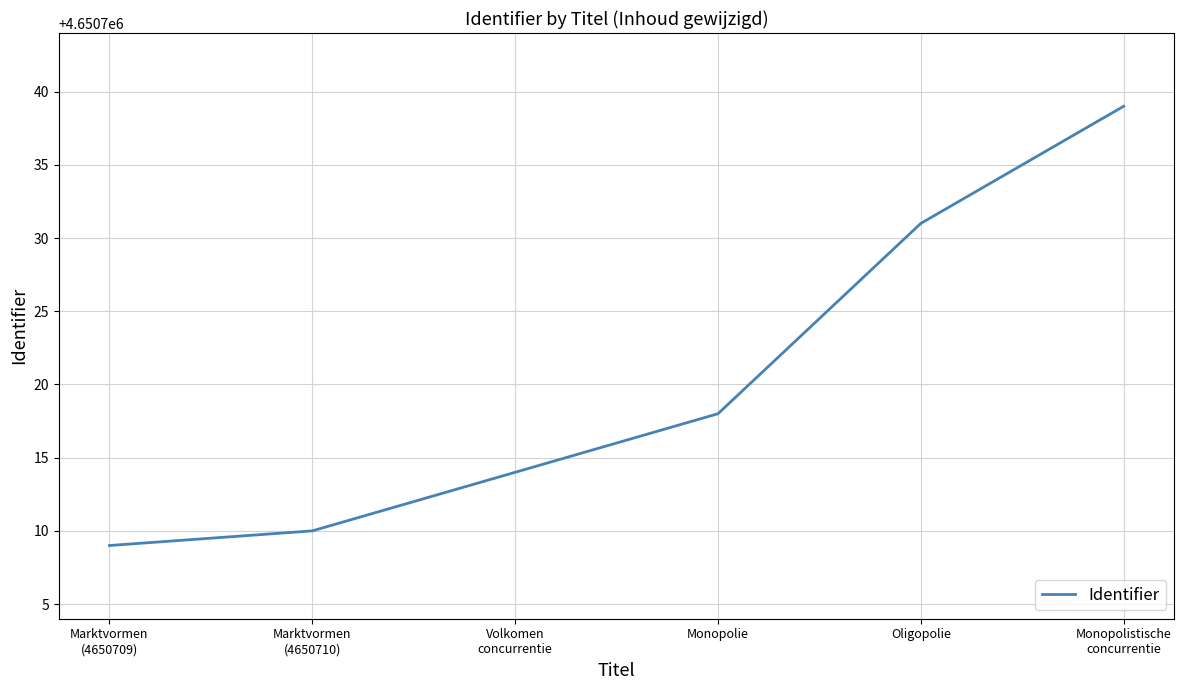

What position from the left is Oligopolie?

5